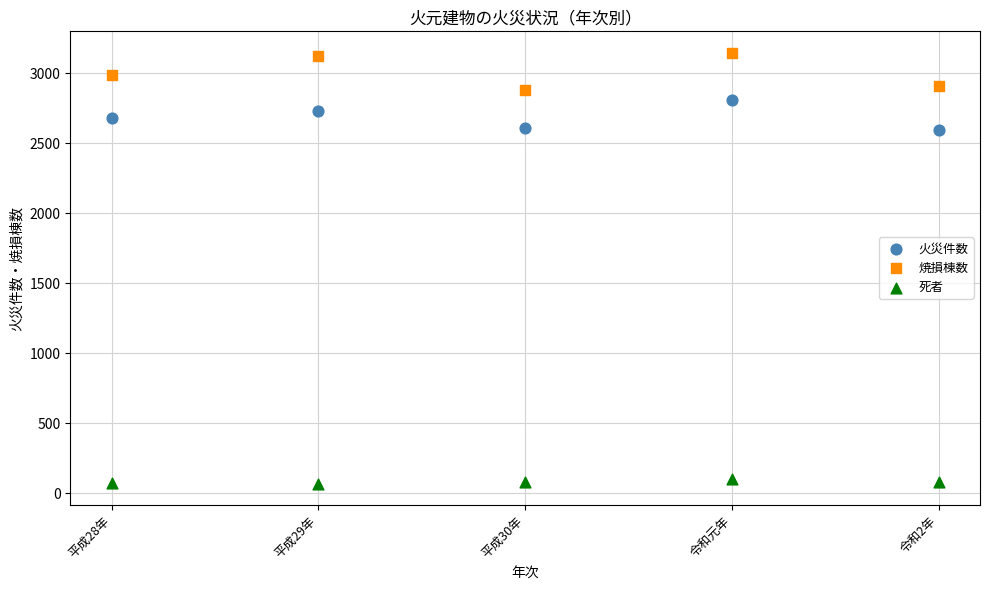

Which series contains the highest Y value?

焼損棟数